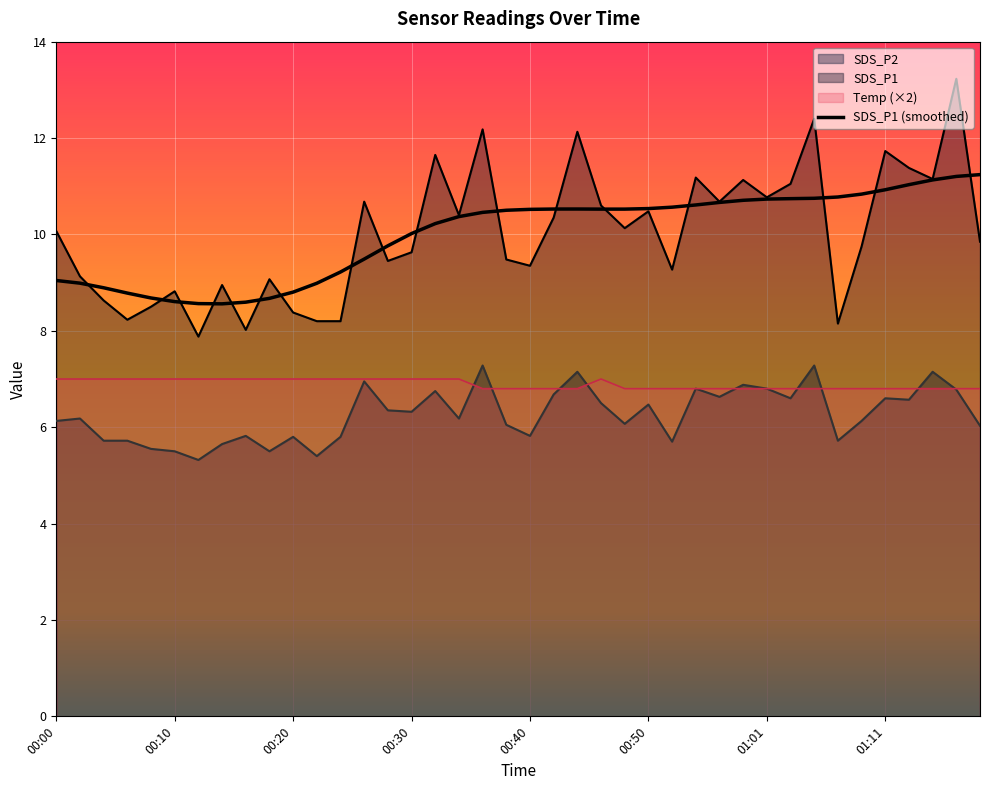

Rank the series by their average value, from highest to lowest.

SDS_P1, Temp, SDS_P2